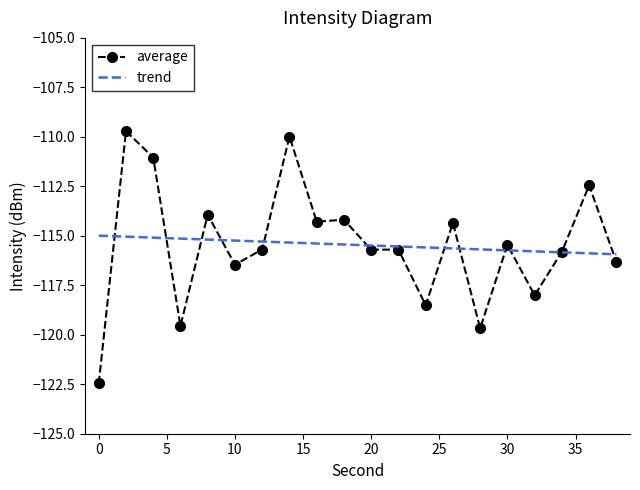

How many points are lower than both their immediate neighbors (excluding endpoints)?

7